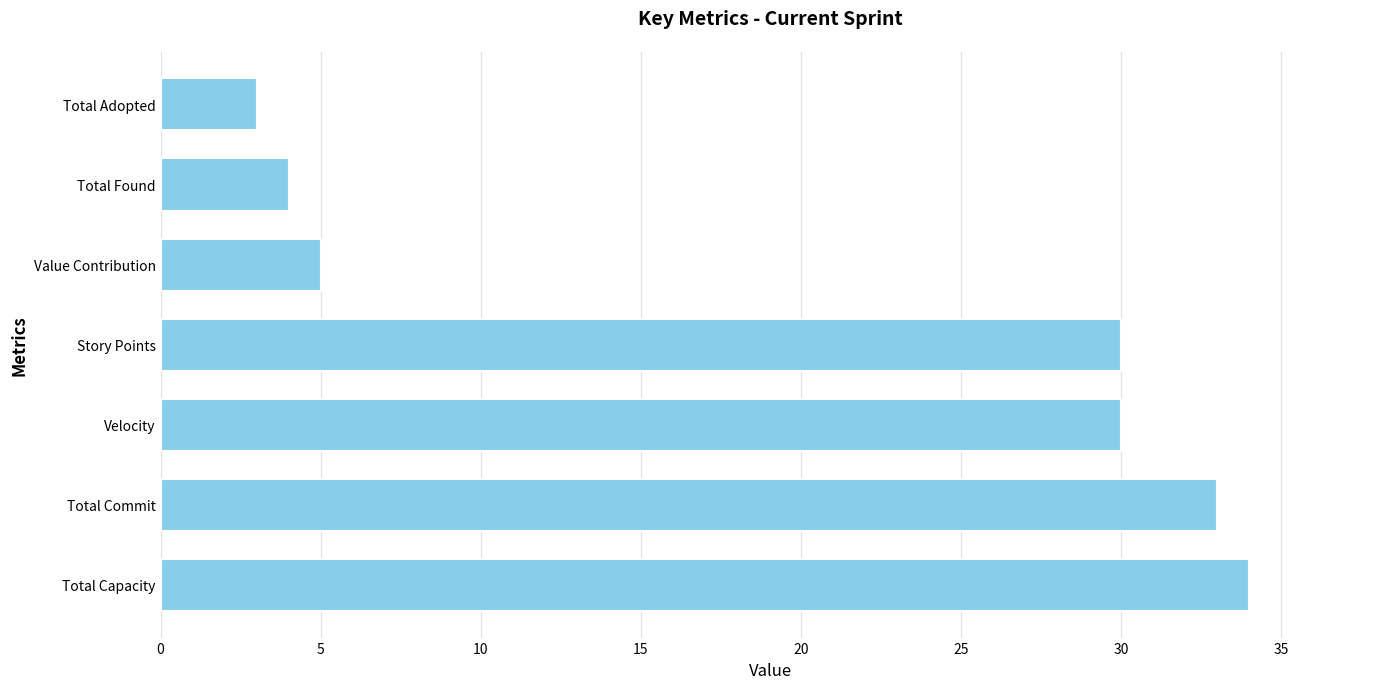

Reading top to bottom, what are all the values shown in this chart?

3	4	5	30	30	33	34